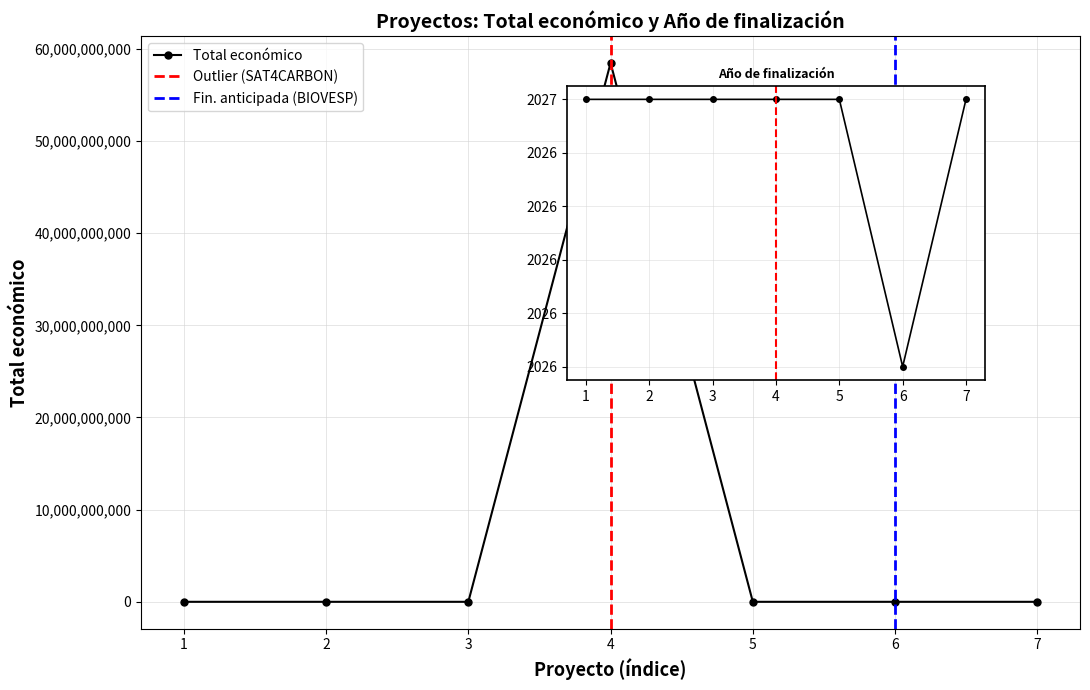

What is the average value of the Total económico series?

8352353696